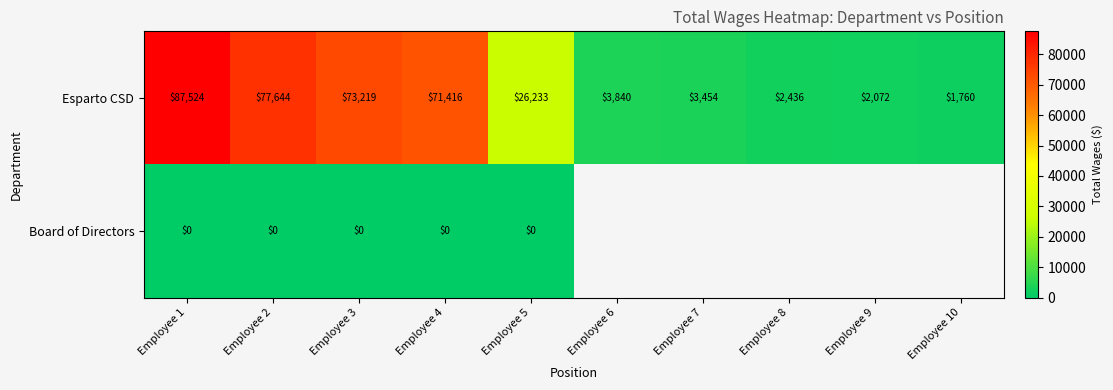

What is the total value across all series at Employee 2?

77644